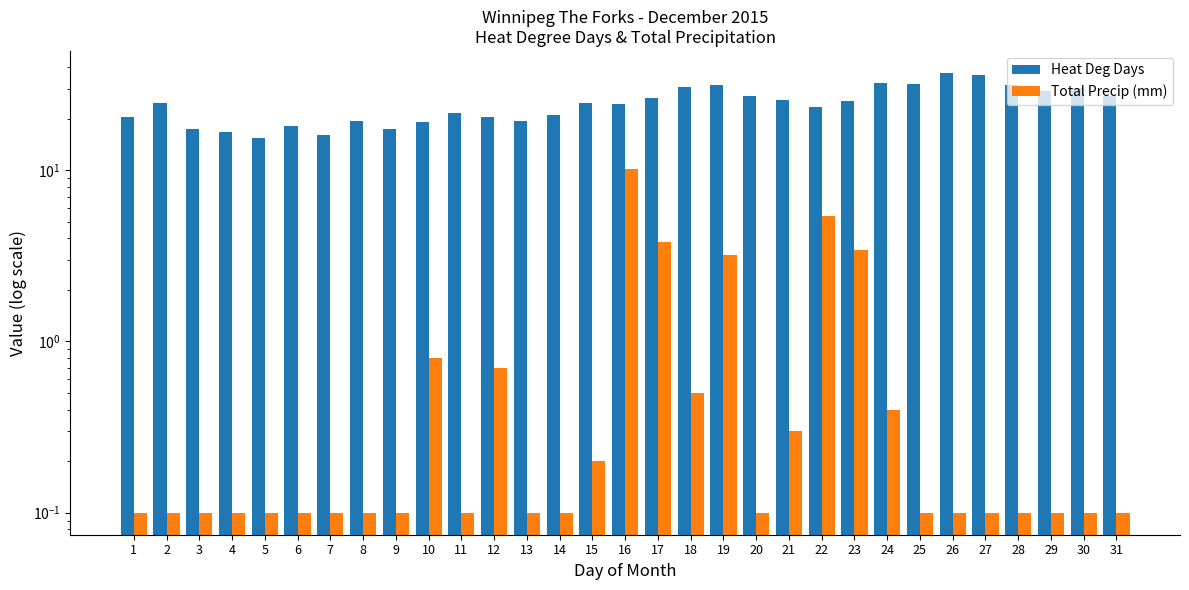

What is the value of the Total Precip (mm) bar at the 12th from the left?

0.7